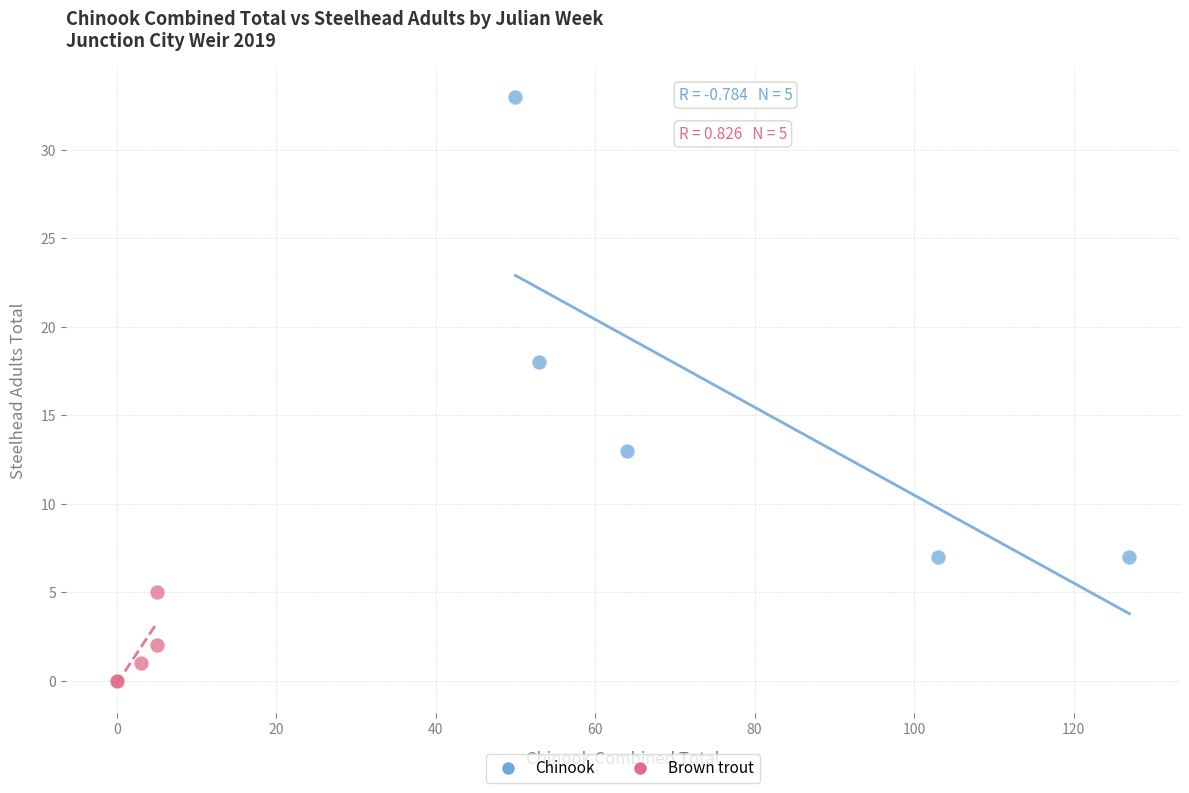

Which series has the widest spread of Y values?

Chinook